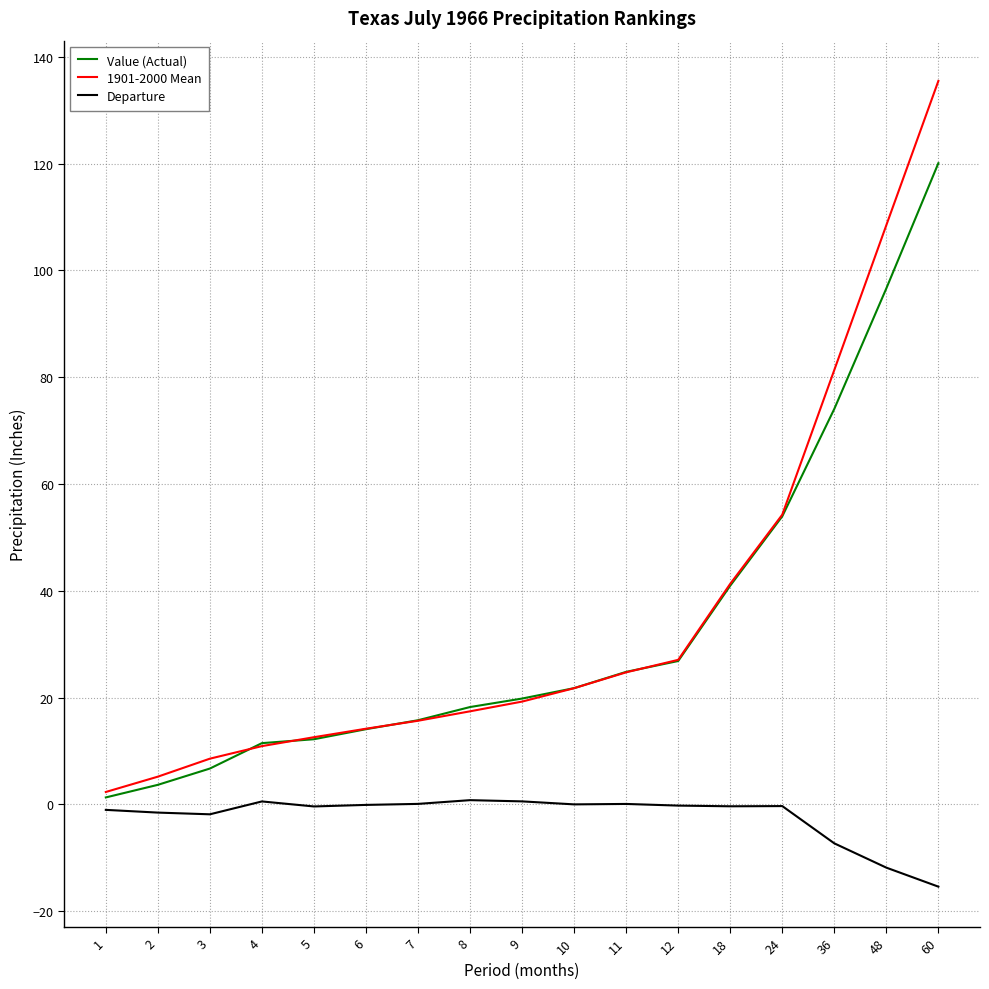

True or false: Departure and 1901-2000 Mean intersect in this chart.

False